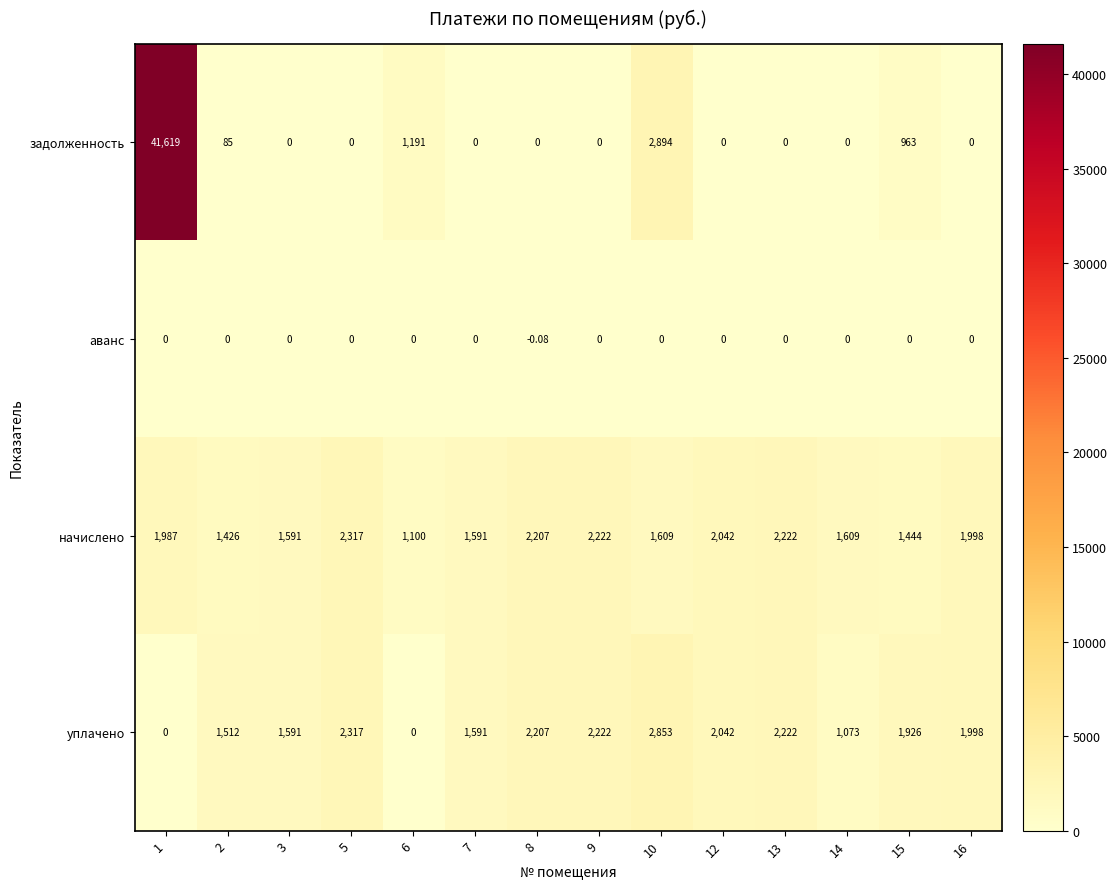

Rank the series at 2 from lowest to highest value.

аванс, задолженность, начислено, уплачено